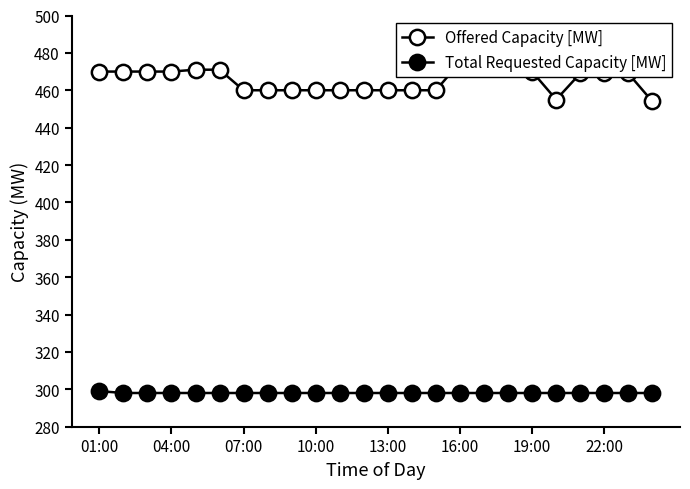

In Offered Capacity [MW], how many points are lower than both neighbors (excluding endpoints)?

1